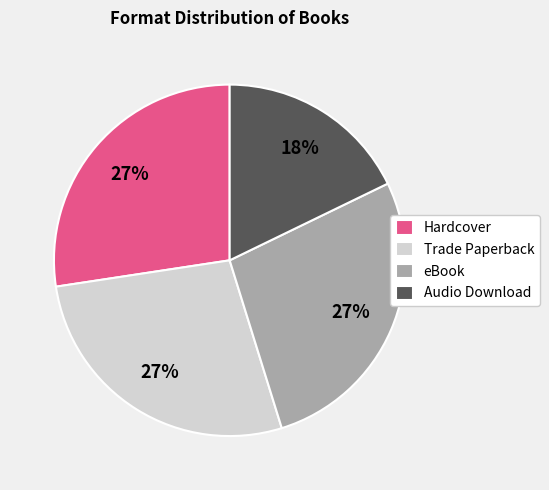

To the nearest percent, what portion does eBook represent?

27%